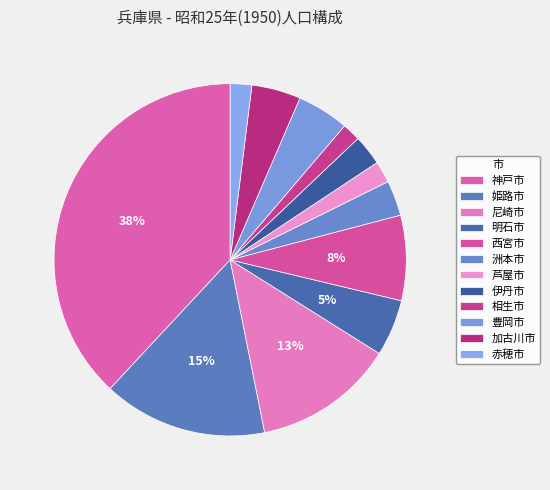

How many segments does this pie chart have?

12